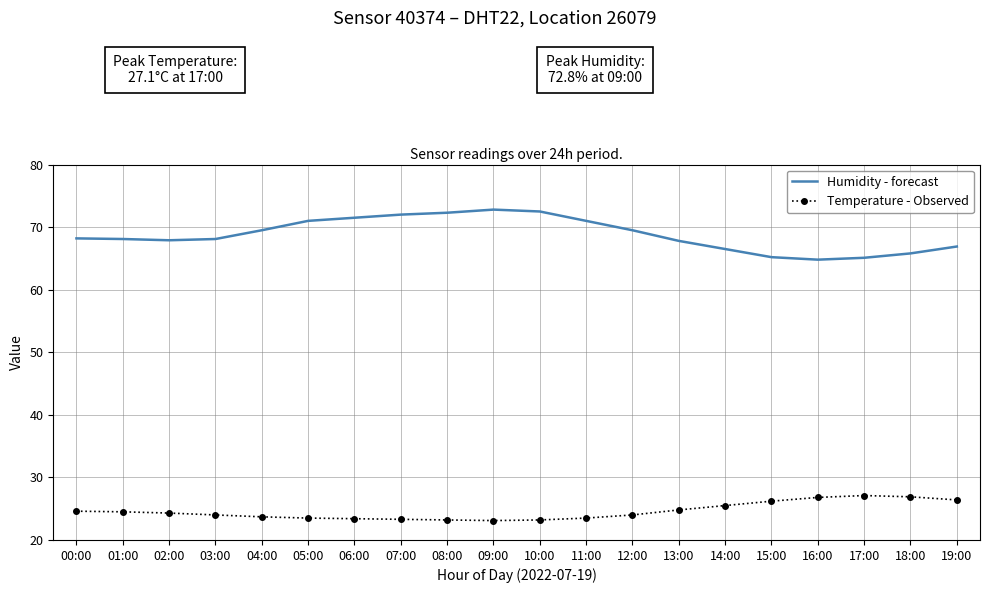

Which series has the widest spread of values?

Humidity - forecast